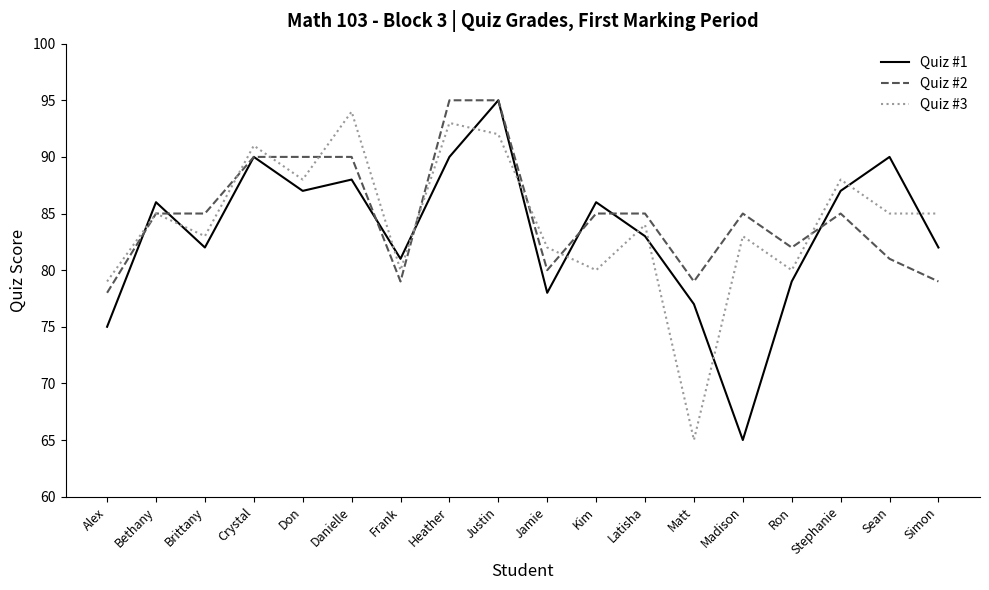

List the series in order of their overall mean, lowest first.

Quiz #1, Quiz #3, Quiz #2